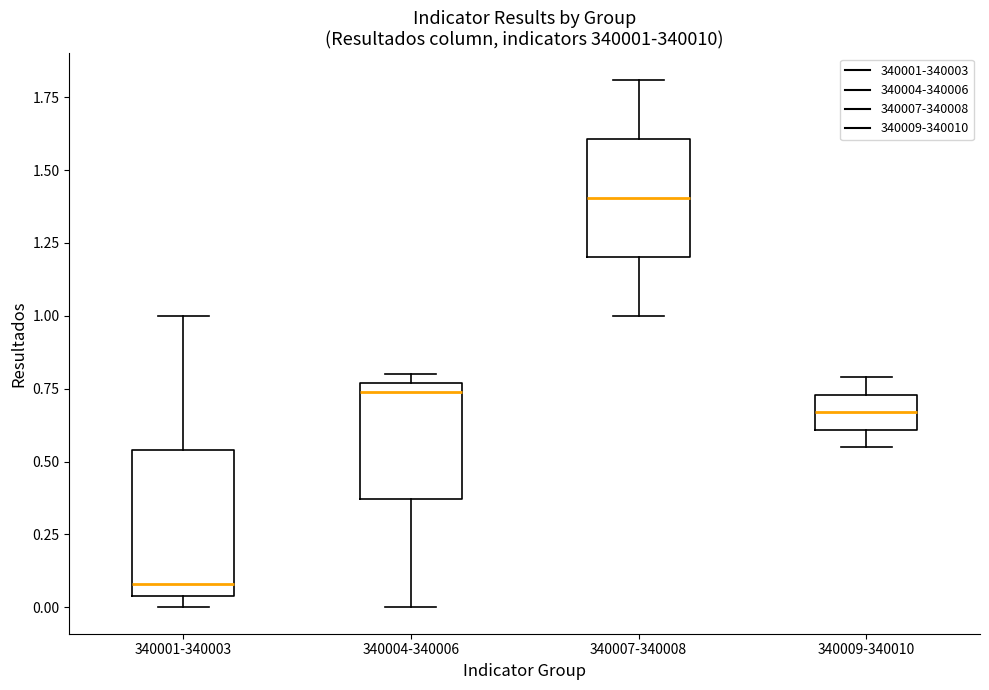

Comparing the boxes themselves (not the whiskers), which one is the tallest?

340001-340003